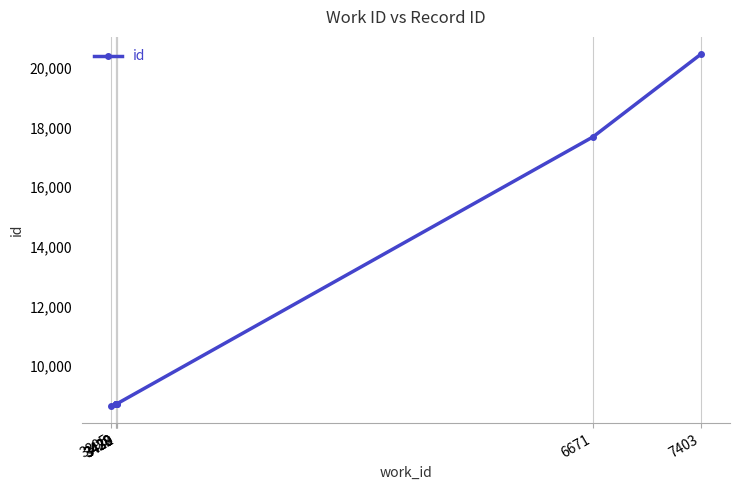

What is the label of the 1st point from the left?

3395